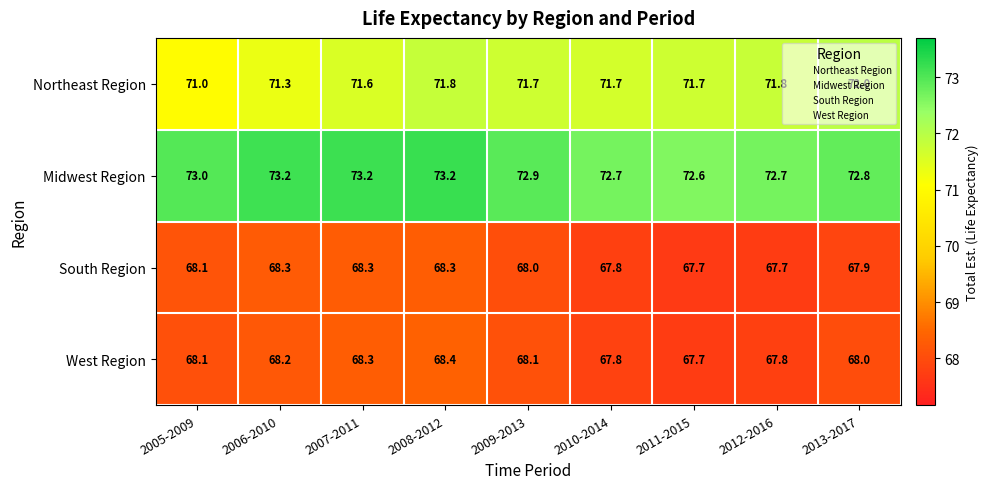

What is the total value across all series at 2012-2016?

280.0